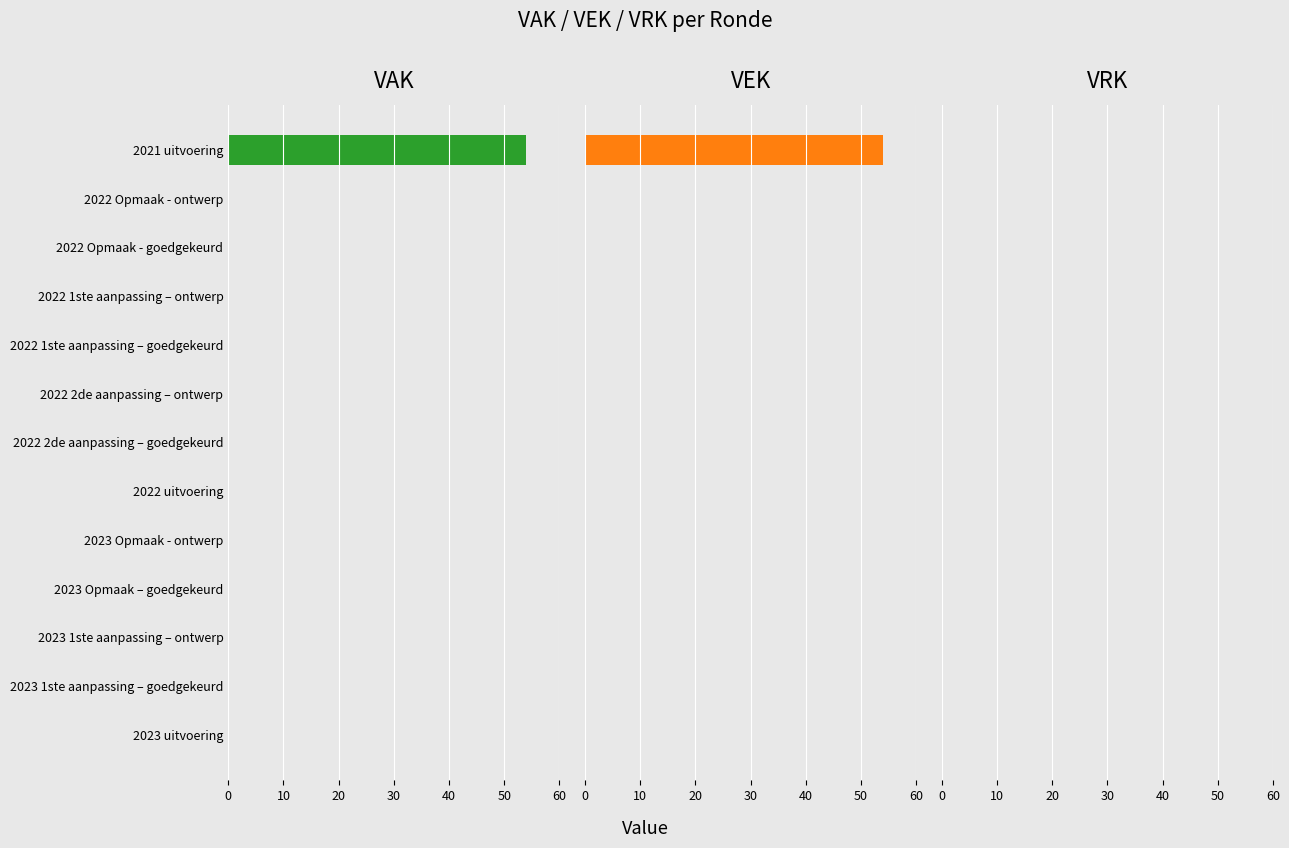

How many data points does each series have?

13